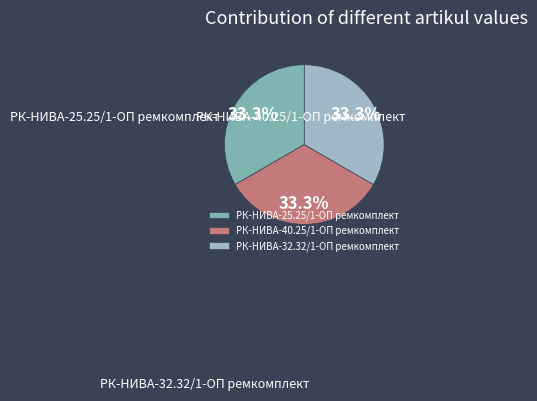

To the nearest percent, what is the average slice percentage?

33%